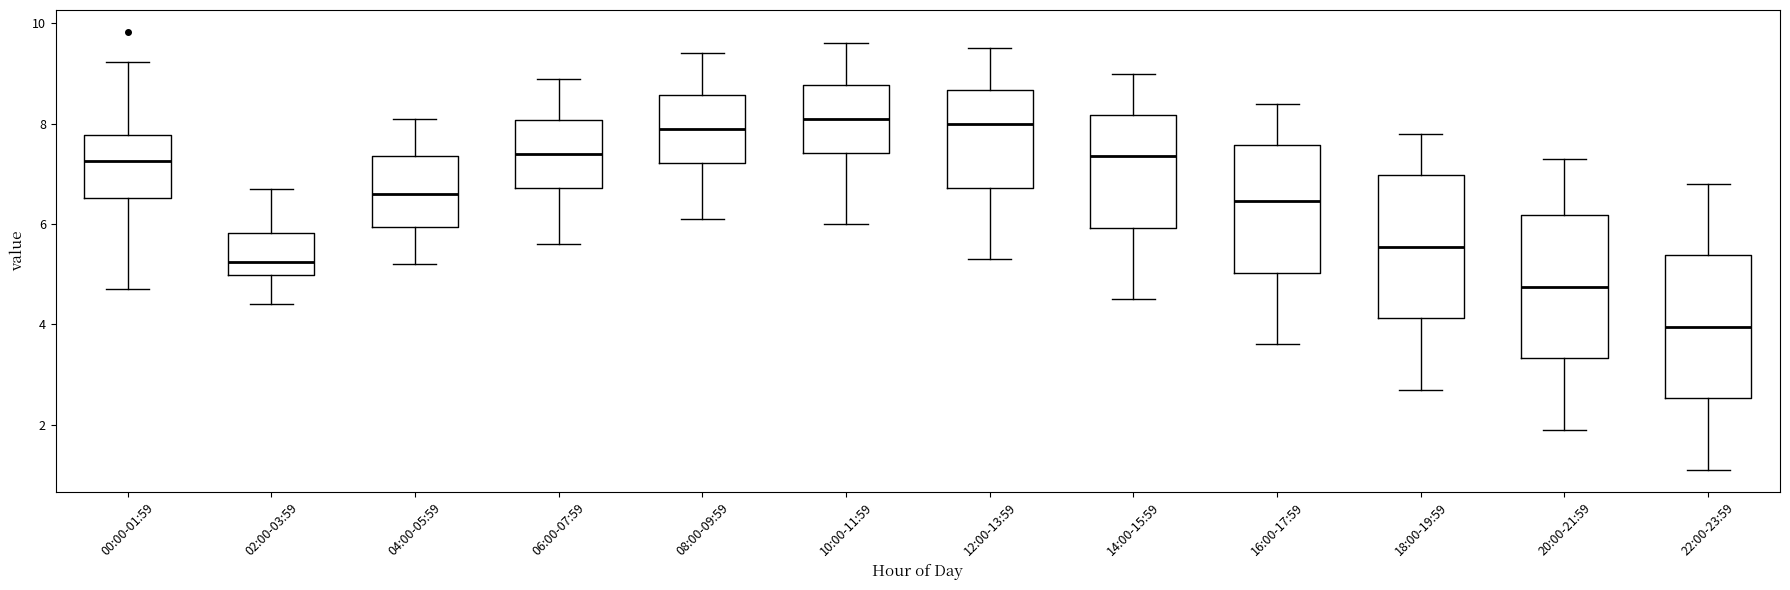

Which box has the lowest median line?

22:00-23:59